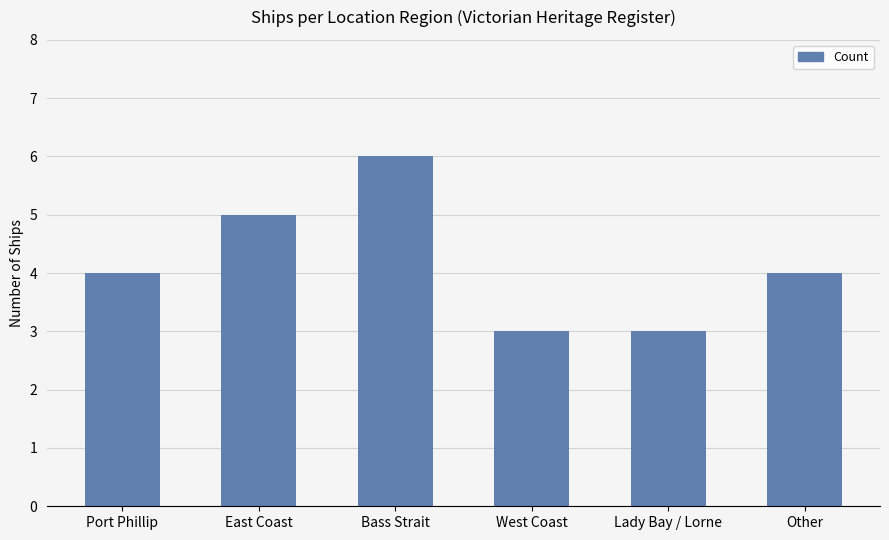

Is it true that the value at Other is 2?

False